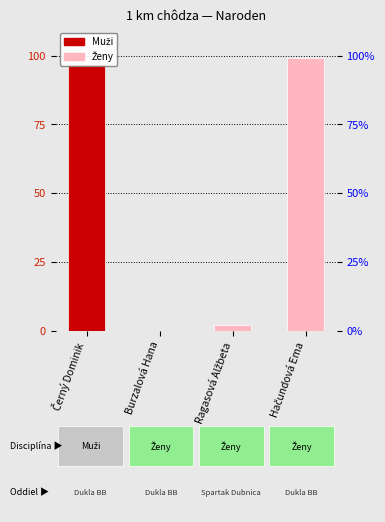

Where is the data nearest to the value 49?

Ragasová Alžbeta